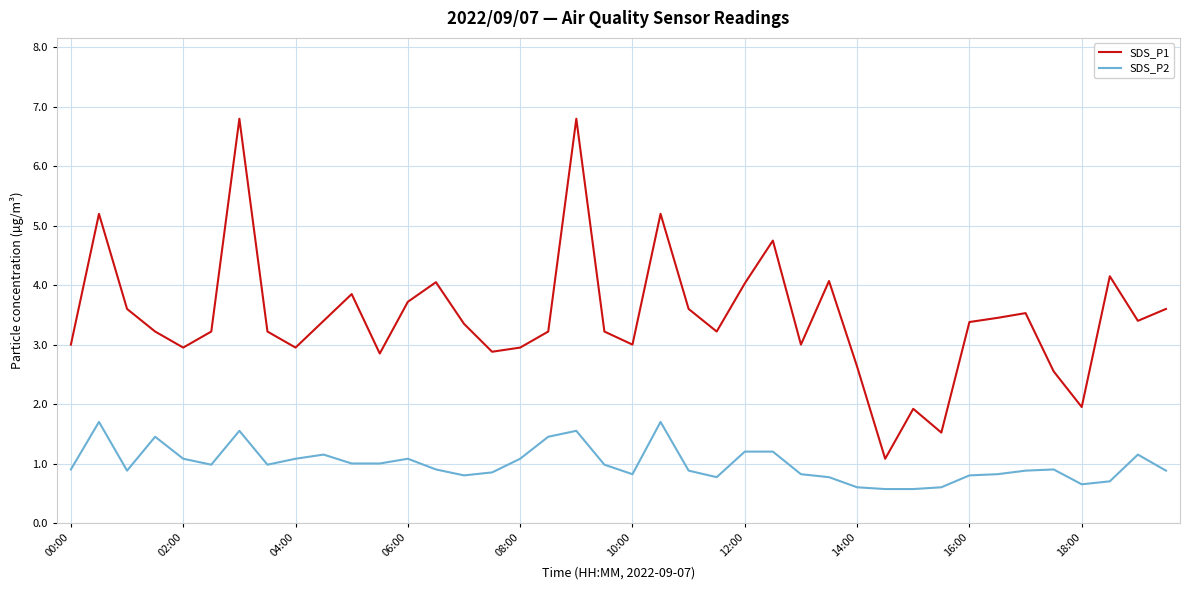

List the series in order of their overall mean, lowest first.

SDS_P2, SDS_P1